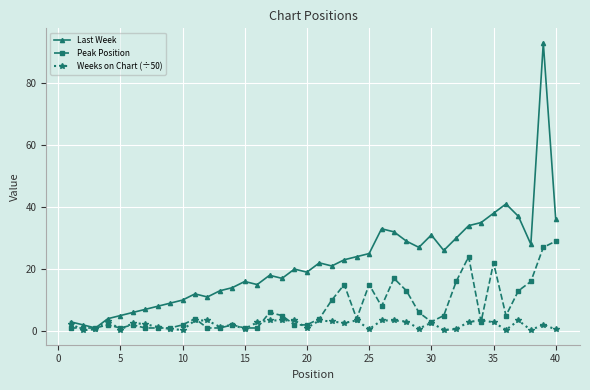

List the series in order of their overall mean, highest first.

Last Week, Peak Position, Weeks on Chart (÷50)